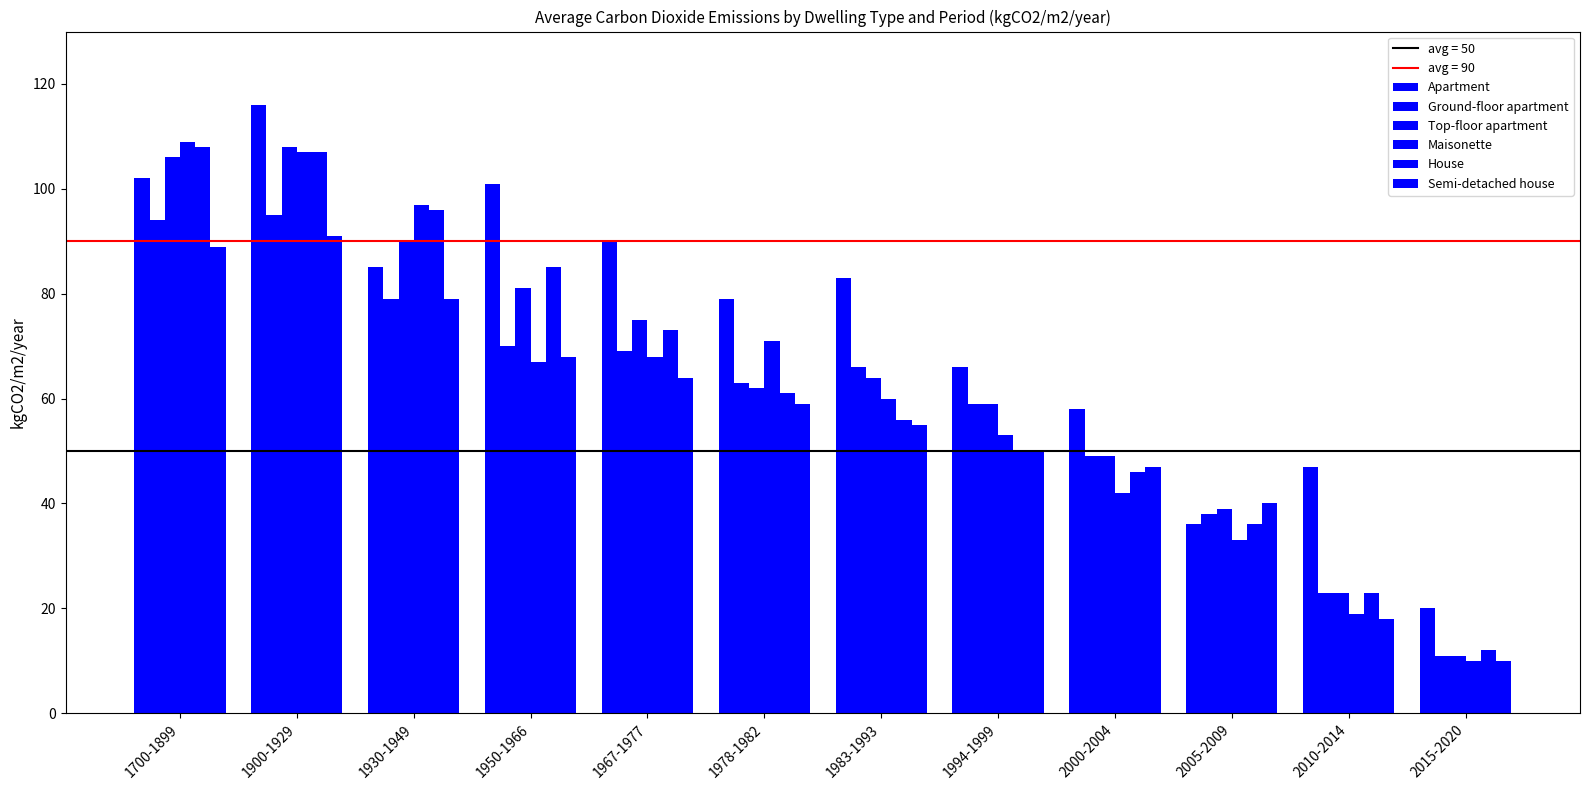

How many bars are there in total?

72